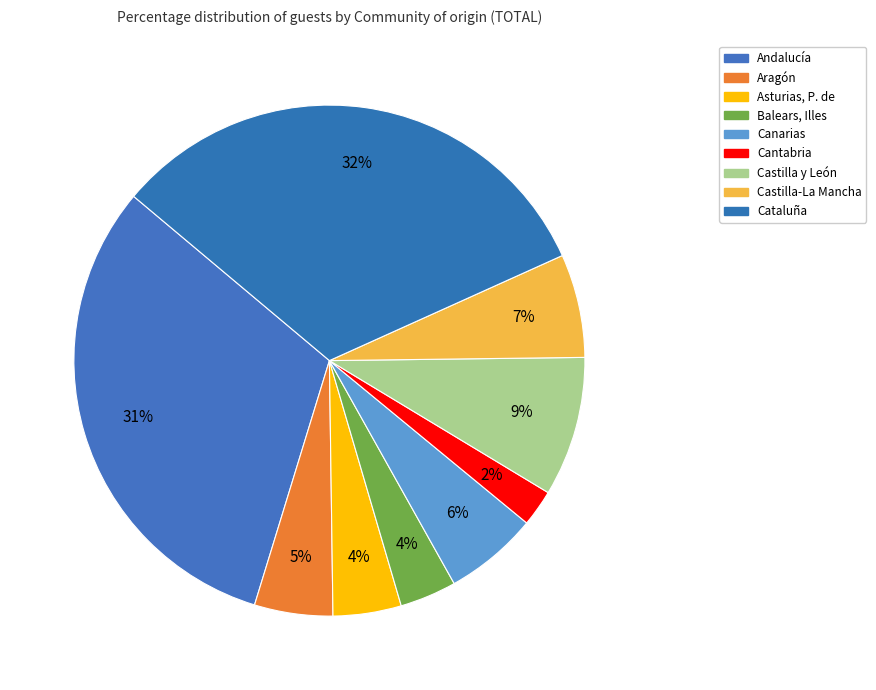

Which slice is the smallest?

Cantabria